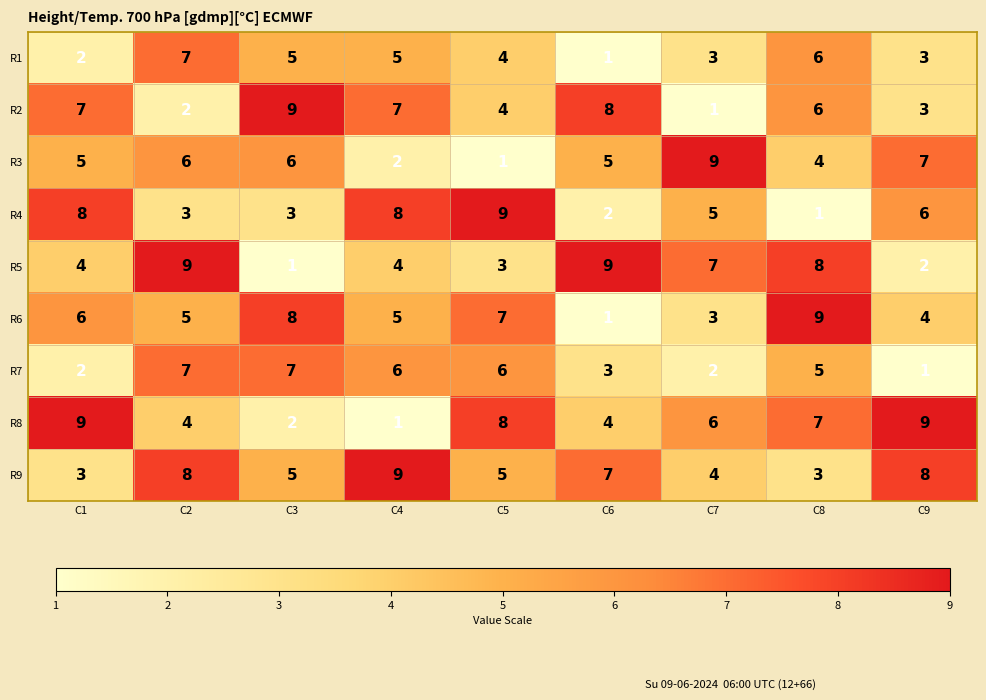

What is the difference between the R8 values at C6 and C5?

4